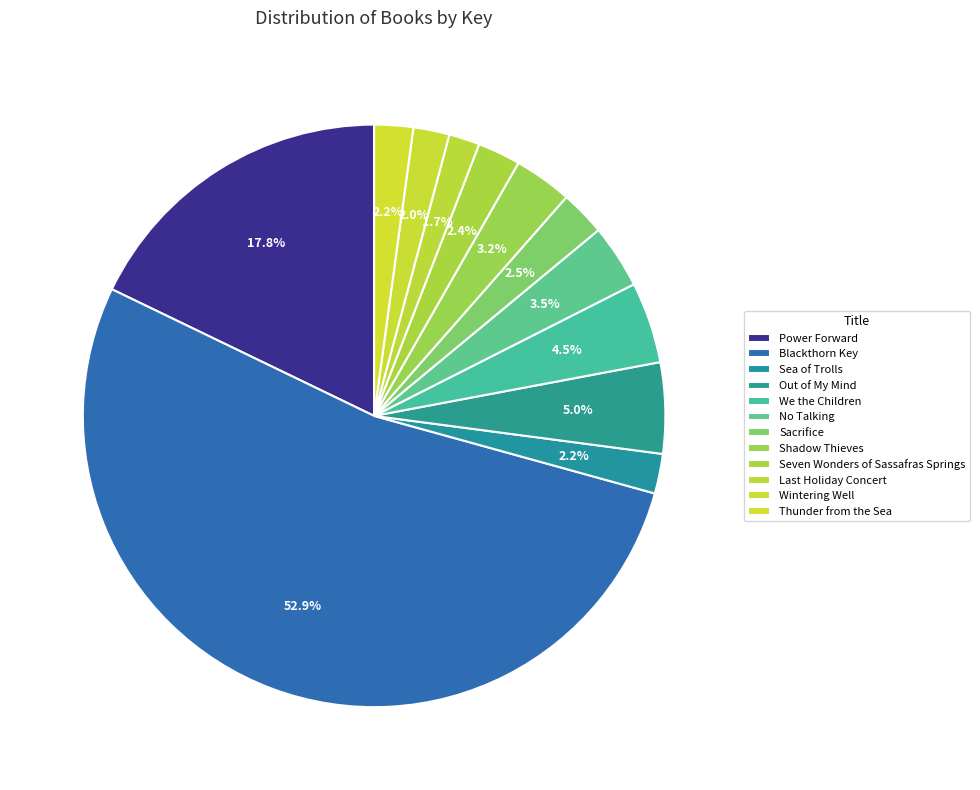

How many segments does this pie chart have?

12